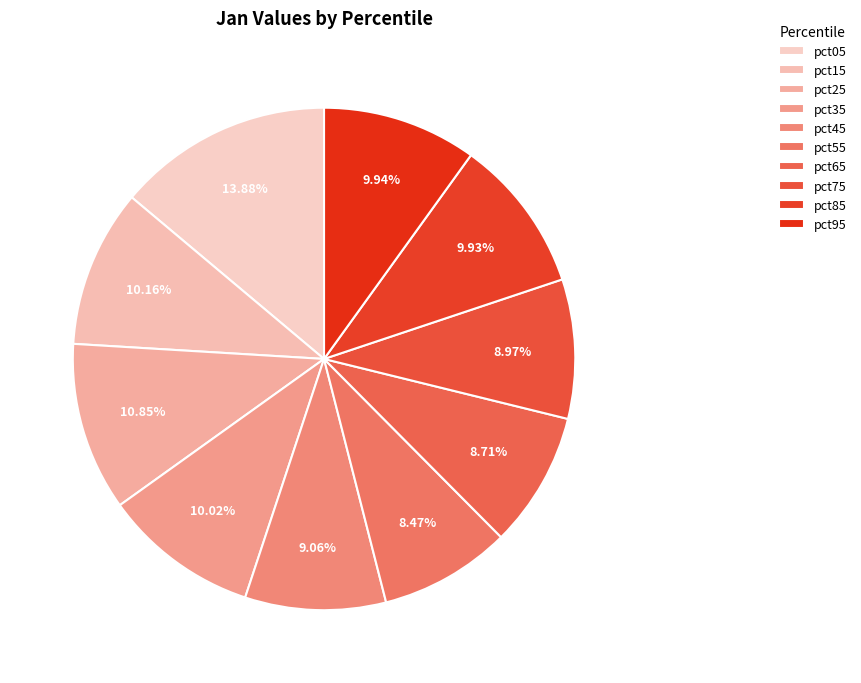

To the nearest percent, what percentage of the pie is pct55?

8%